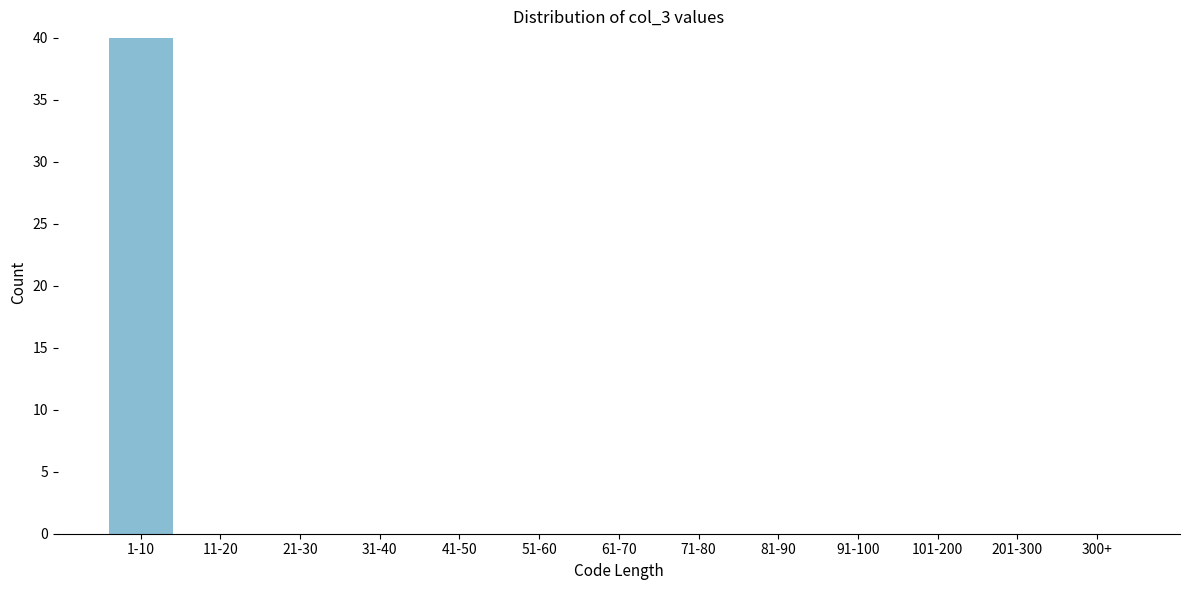

Reading left to right, extract all data points from this chart.

1-10=40	11-20=0	21-30=0	31-40=0	41-50=0	51-60=0	61-70=0	71-80=0	81-90=0	91-100=0	101-200=0	201-300=0	300+=0